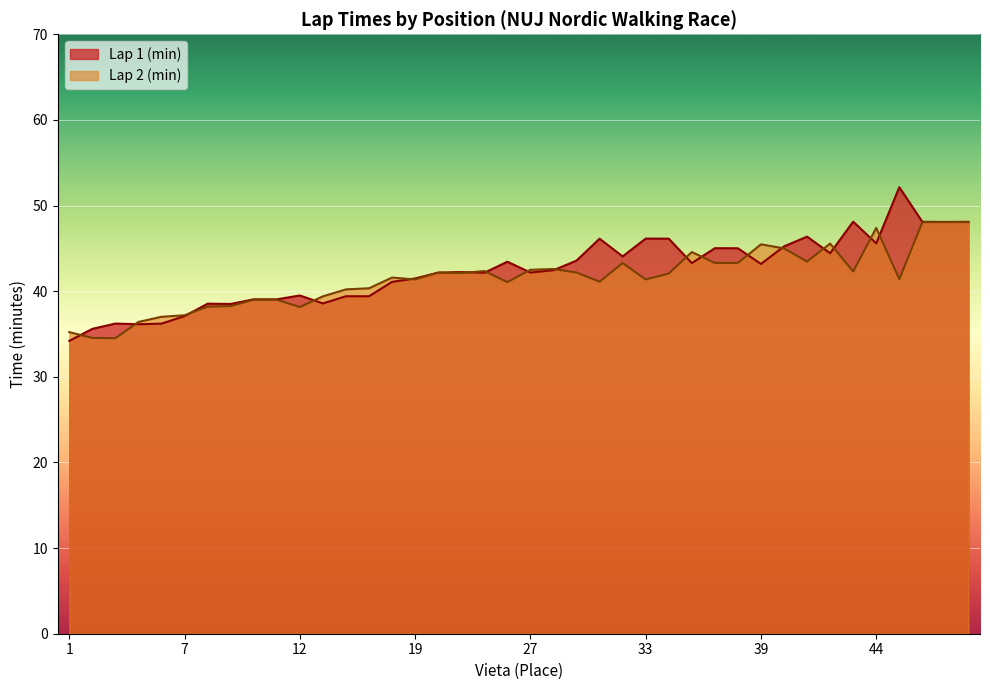

Reading left to right, what are all the values shown in this chart?

Lap 1 (min): 1=34.2	2=35.6	3=36.2	4=36.1	5=36.2	7=37.1	8=38.5	9=38.5	10=39.0	13=39.0	12=39.5	14=38.6	15=39.4	16=39.4	17=41.1	19=41.5	20=42.2	22=42.2	23=42.1	25=43.4	27=42.2	28=42.5	30=43.6	31=46.1	32=44.1	33=46.1	34=46.1	35=43.3	38=45.0	36=45.0	39=43.2	41=45.2	40=46.4	42=44.4	43=48.1	44=45.6	47=52.1	52=48.1	53=48.1	49=48.1
Lap 2 (min): 1=35.2	2=34.5	3=34.5	4=36.4	5=37.0	7=37.2	8=38.2	9=38.3	10=39.0	13=39.0	12=38.1	14=39.4	15=40.2	16=40.3	17=41.6	19=41.4	20=42.2	22=42.1	23=42.4	25=41.1	27=42.5	28=42.6	30=42.2	31=41.1	32=43.3	33=41.4	34=42.1	35=44.6	38=43.3	36=43.3	39=45.5	41=45.0	40=43.5	42=45.6	43=42.3	44=47.4	47=41.4	52=48.1	53=48.1	49=48.1